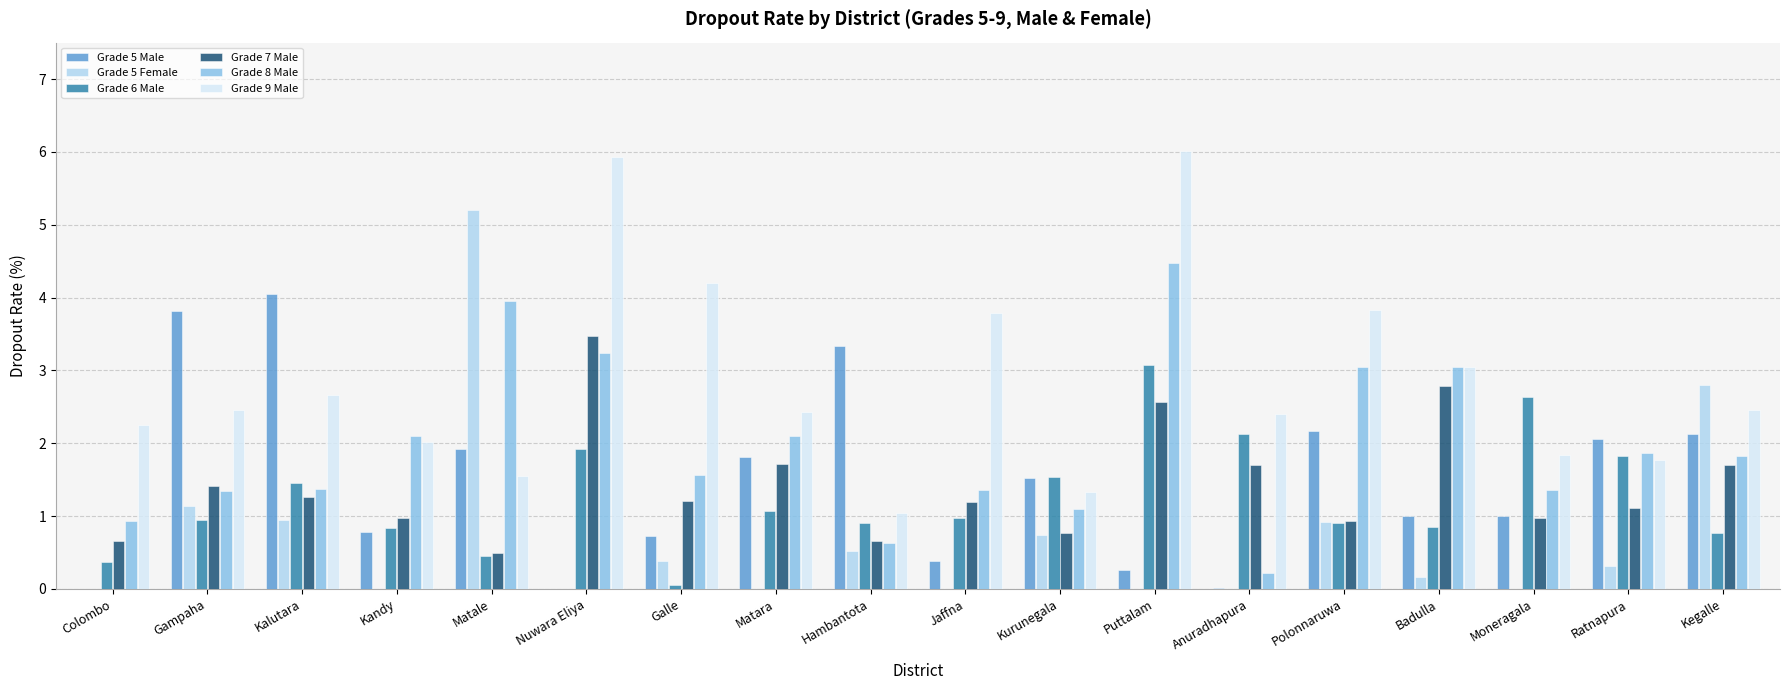

Between Colombo and Moneragala, which series saw the biggest shift?

Grade 6 Male